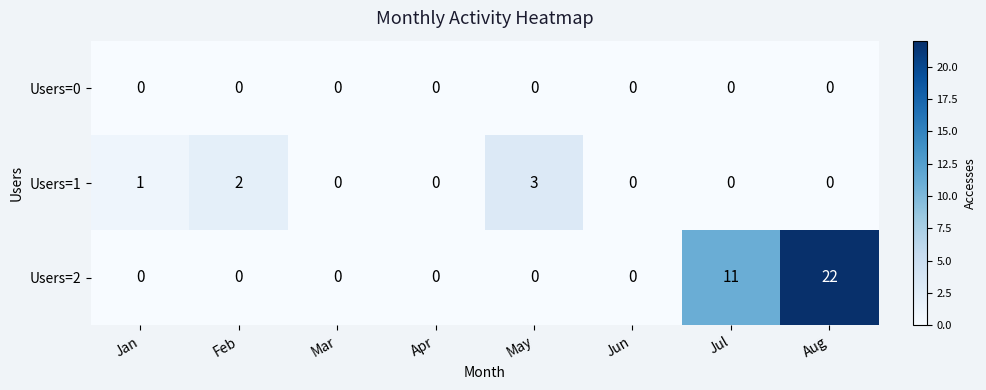

Which label corresponds to the largest value in the chart?

Aug